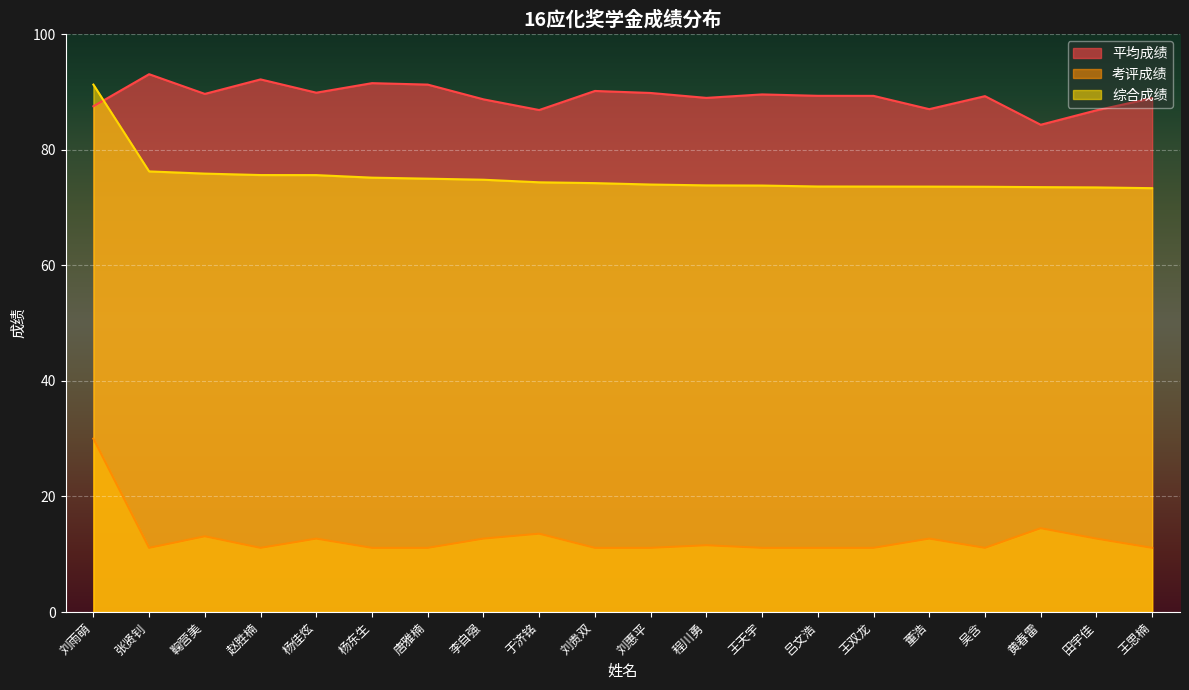

Reading left to right, what are all the values shown in this chart?

平均成绩: 刘雨萌=87.5	张贤钊=93.0	鞠营美=89.6	赵胜楠=92.2	杨佳炫=89.8	杨东生=91.5	唐雅楠=91.2	李自强=88.7	于济铭=86.8	刘贵双=90.2	刘惠平=89.8	程川勇=89.0	王天宇=89.5	吕文浩=89.3	王双龙=89.3	董浩=87.0	吴含=89.2	黄春雷=84.3	田宇佳=86.8	王思楠=88.9
考评成绩: 刘雨萌=30.0	张贤钊=11.1	鞠营美=13.1	赵胜楠=11.1	杨佳炫=12.7	杨东生=11.1	唐雅楠=11.1	李自强=12.7	于济铭=13.6	刘贵双=11.1	刘惠平=11.1	程川勇=11.6	王天宇=11.1	吕文浩=11.1	王双龙=11.1	董浩=12.7	吴含=11.1	黄春雷=14.5	田宇佳=12.7	王思楠=11.1
综合成绩: 刘雨萌=91.2	张贤钊=76.2	鞠营美=75.8	赵胜楠=75.6	杨佳炫=75.6	杨东生=75.2	唐雅楠=75.0	李自强=74.8	于济铭=74.3	刘贵双=74.2	刘惠平=74.0	程川勇=73.8	王天宇=73.8	吕文浩=73.6	王双龙=73.6	董浩=73.6	吴含=73.6	黄春雷=73.5	田宇佳=73.5	王思楠=73.3